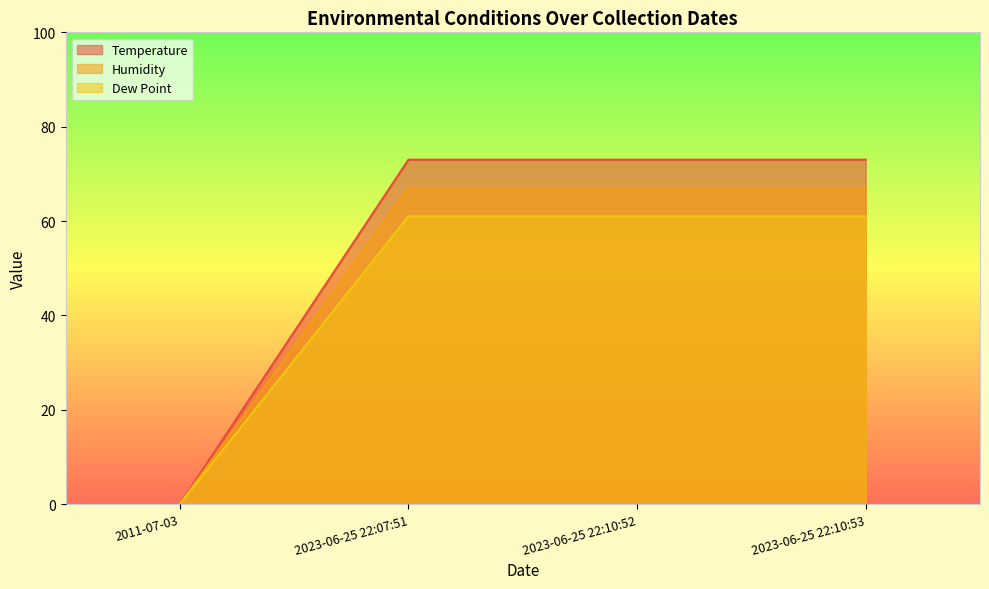

The Dew Point series shows 17 at 2023-06-25 22:10:53. True or false?

False